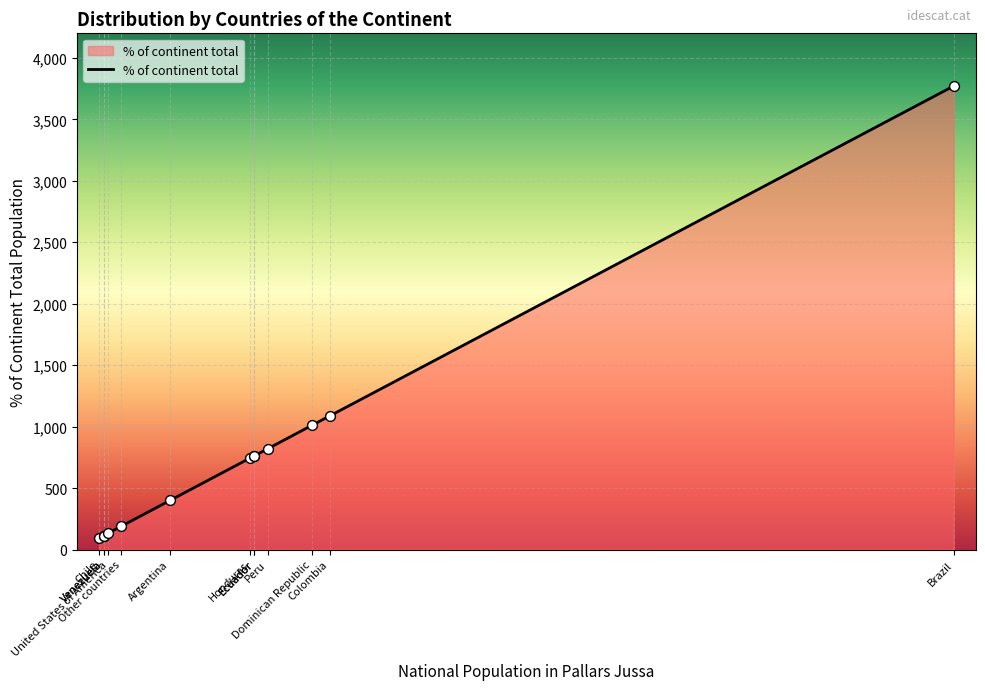

What is the change in value from Colombia to Ecuador?

-324